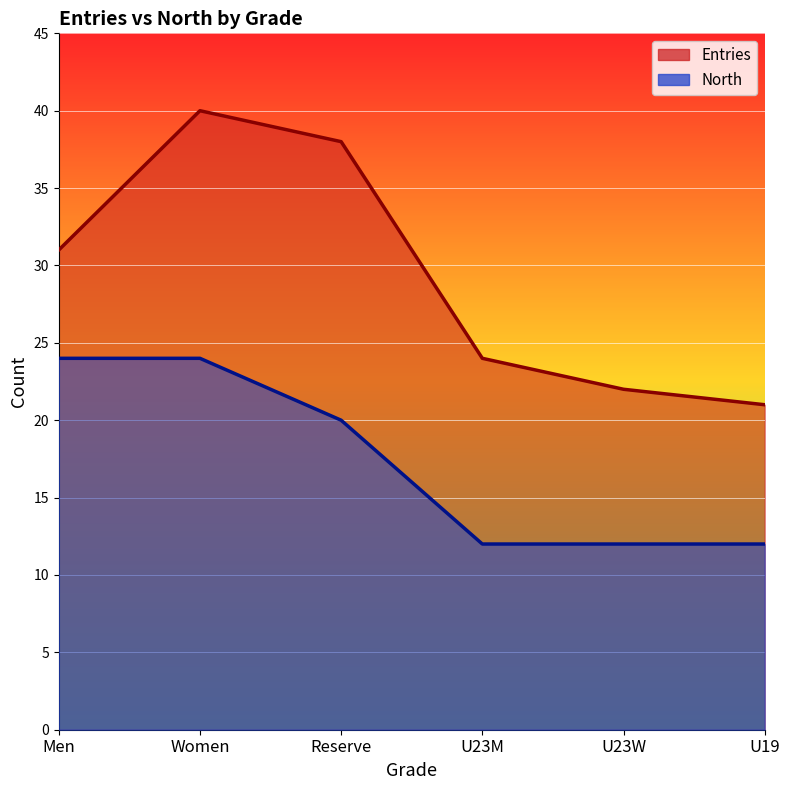

How many lines are shown in the chart?

2